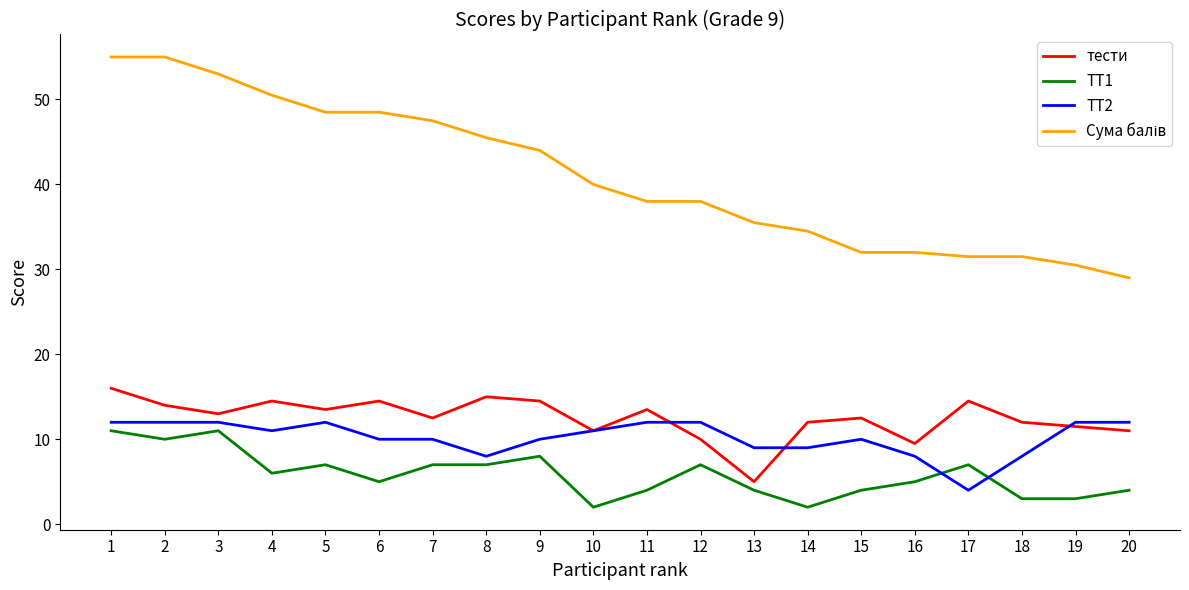

What is the difference between the highest and lowest values at 15?

28.0